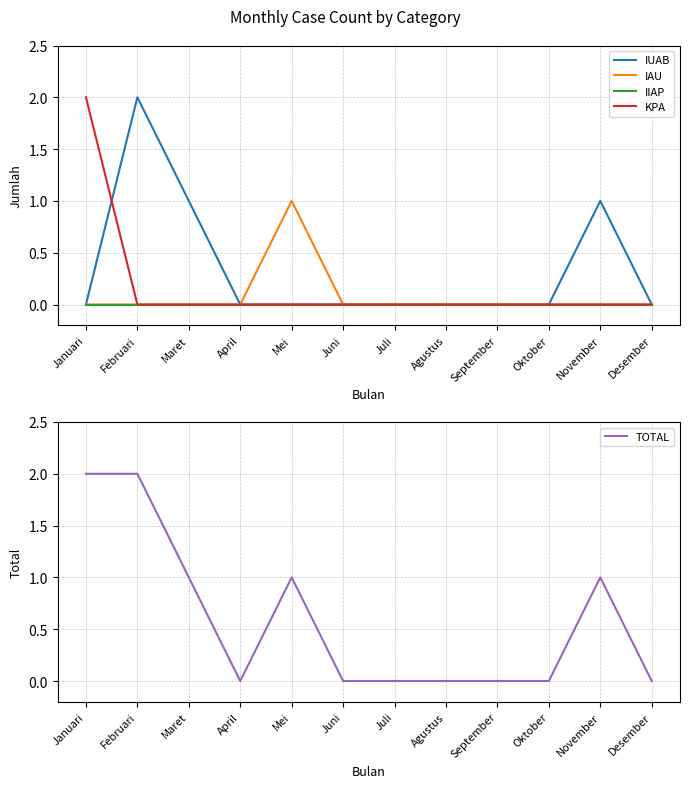

Where is IIAP nearest to the value 0?

Januari